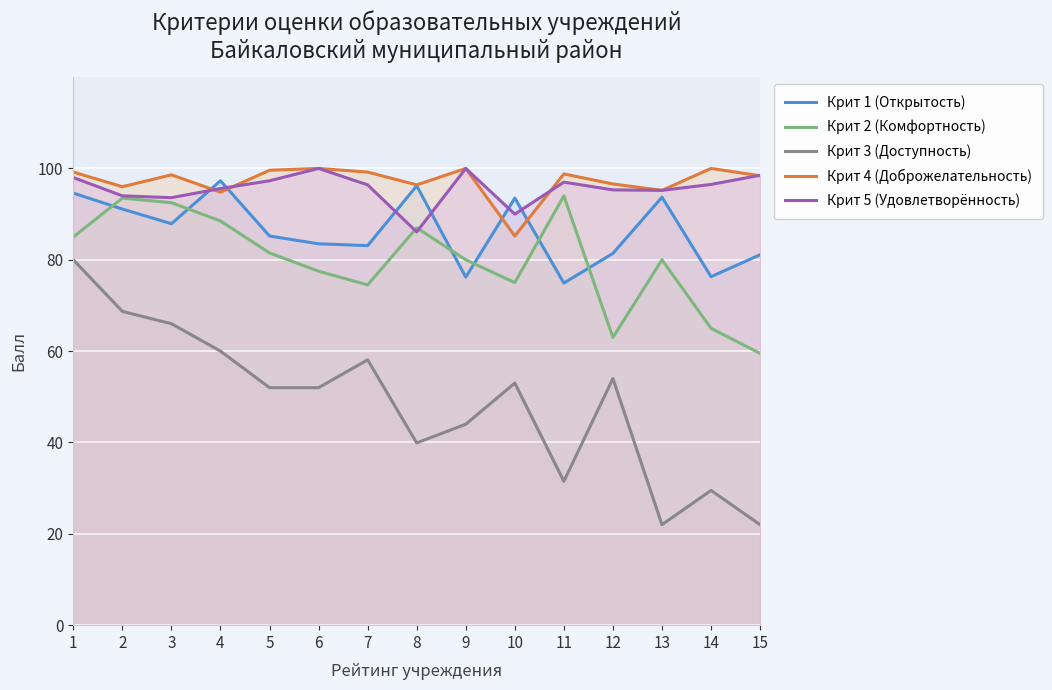

Reading right to left, list all the values displayed in this chart.

Крит 1 (Открытость): 81.1	76.3	93.7	81.4	74.9	93.5	76.2	96.2	83.1	83.5	85.2	97.3	87.9	91.1	94.6
Крит 2 (Комфортность): 59.5	65.0	80.0	63.0	94.0	75.0	80.0	87.0	74.5	77.5	81.5	88.5	92.5	93.5	85.0
Крит 3 (Доступность): 22.0	29.5	22.0	54.0	31.5	53.0	44.0	39.9	58.1	52.0	52.0	60.0	66.0	68.7	80.0
Крит 4 (Доброжелательность): 98.4	100.0	95.2	96.6	98.8	85.2	100.0	96.4	99.2	100.0	99.6	94.8	98.6	96.0	99.2
Крит 5 (Удовлетворённость): 98.5	96.5	95.2	95.3	97.0	90.0	100.0	86.1	96.4	100.0	97.3	95.6	93.6	94.0	98.0